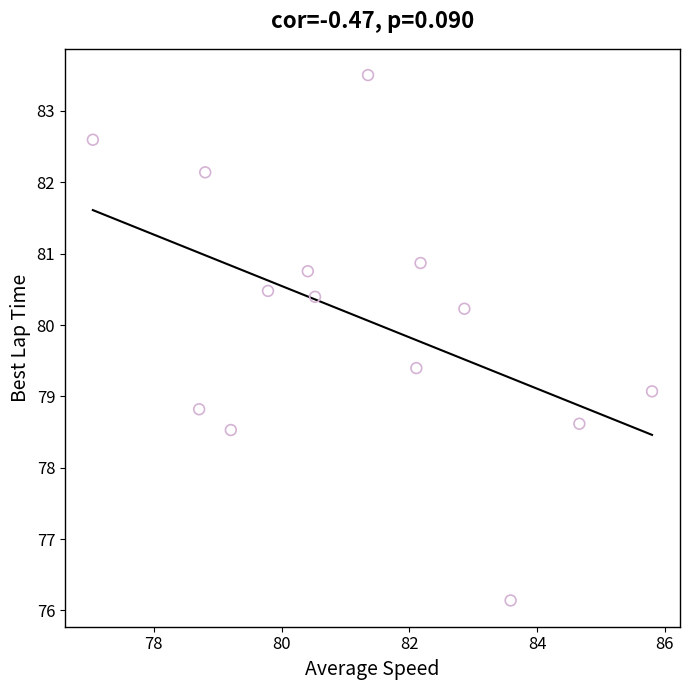

What is the range of Y values (max minus min)?

7.4